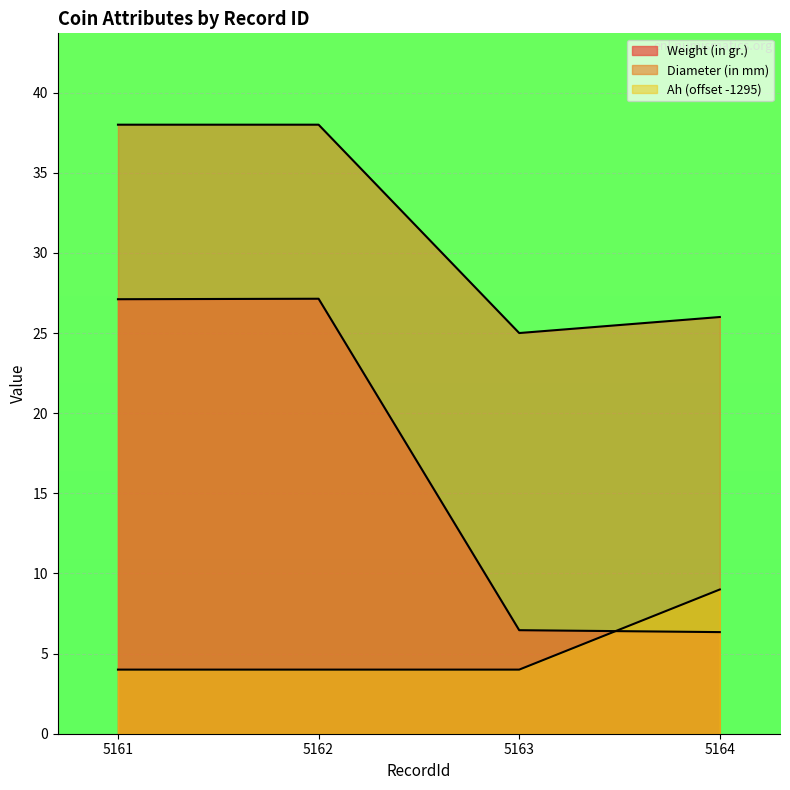

The Diameter (in mm) series shows 49.6 at 5161. True or false?

False